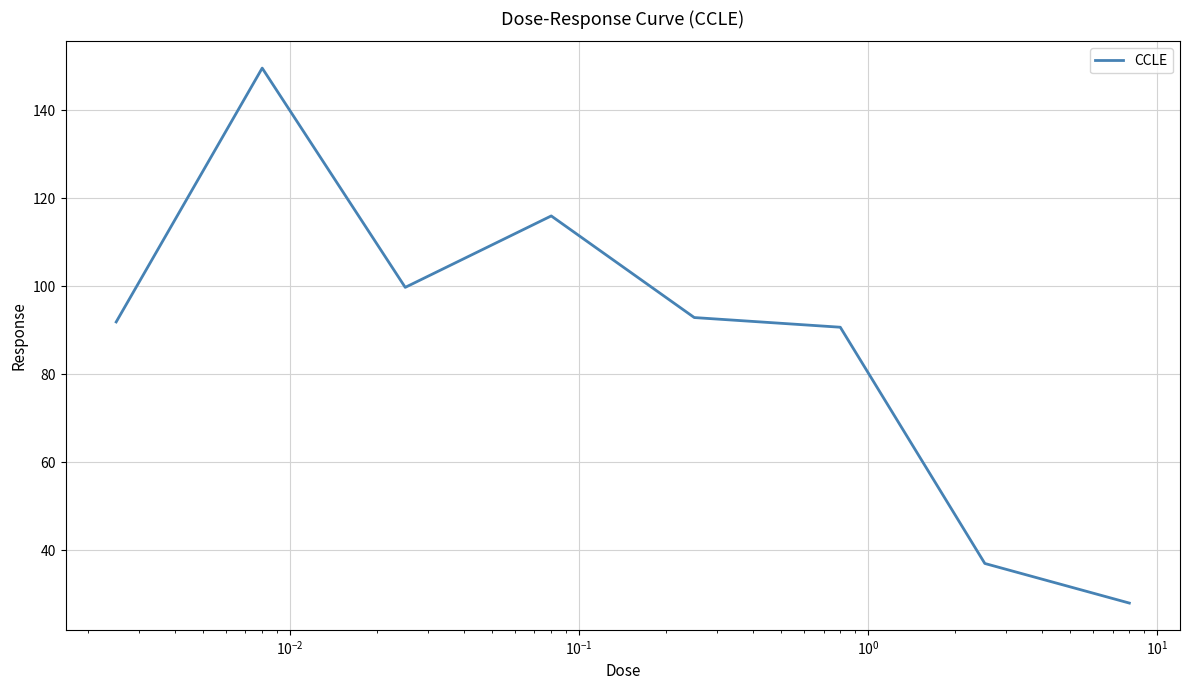

What is the difference between the maximum and second lowest values?

112.6